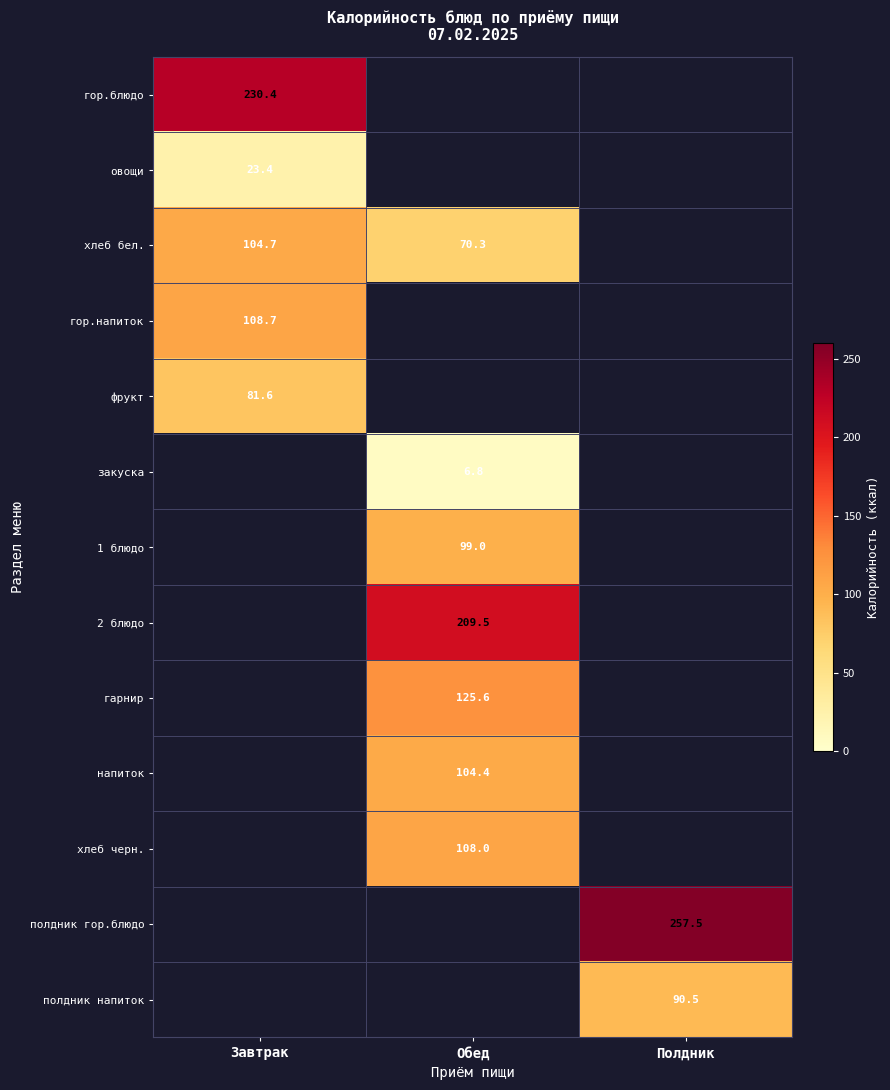

The value of полдник гор.блюдо at Полдник is 159.1. True or false?

False